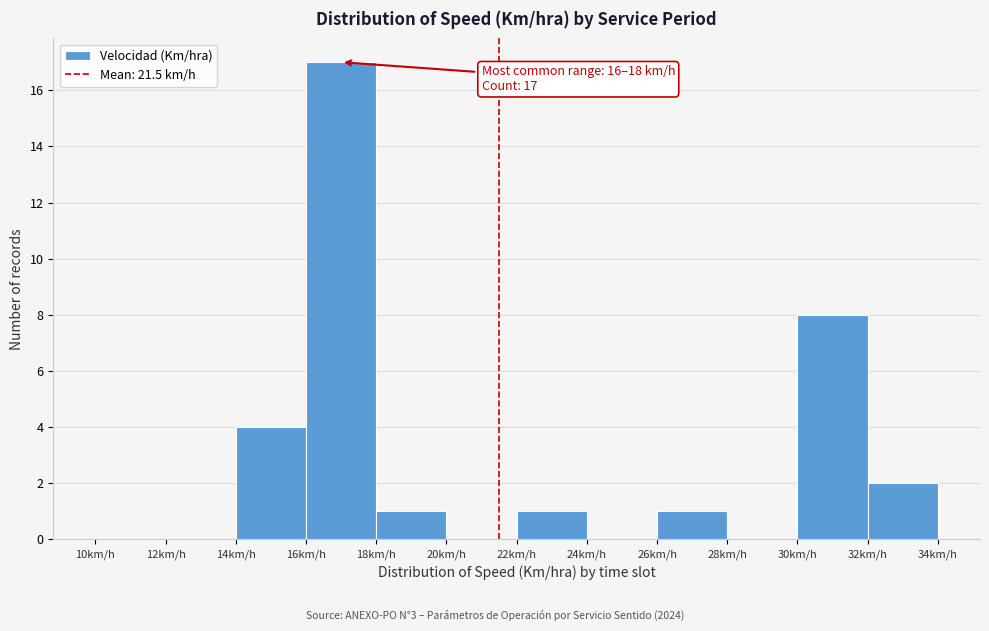

Which range on the x-axis has the tallest bar?

16 to 18